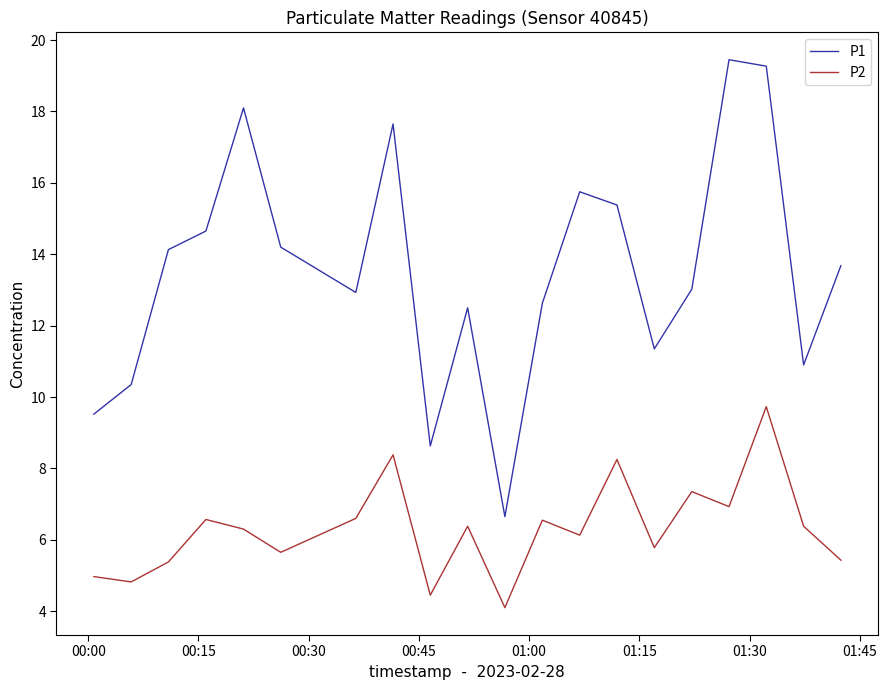

What is the difference between the maximum and minimum values in the P2 series?

5.6